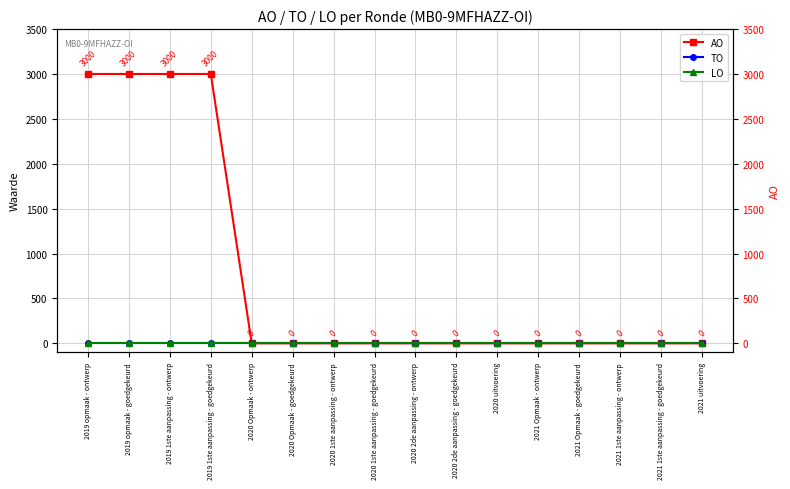

Which category has the highest value in the TO series?

2019 opmaak - ontwerp